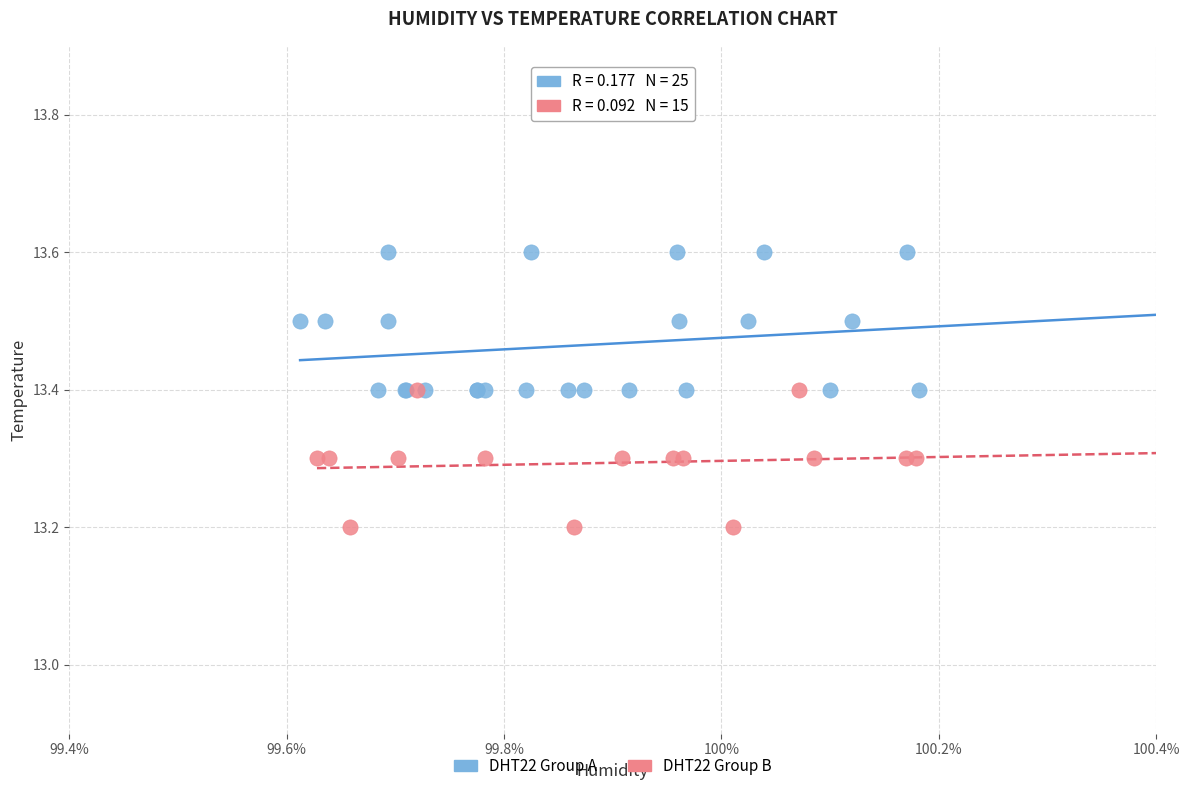

Which series contains the highest Y value?

DHT22 Group A